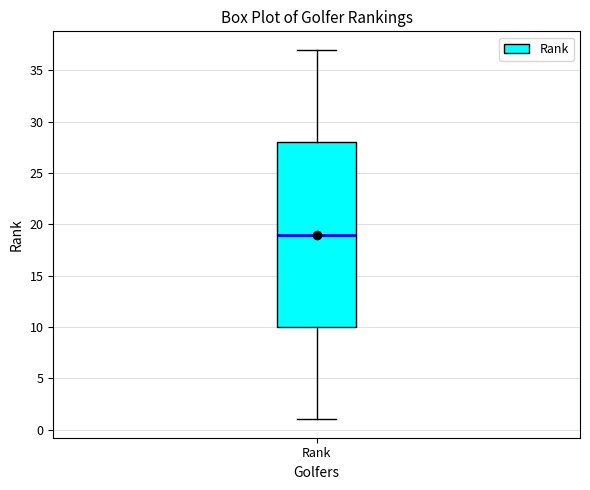

Where does the median line of the box for Rank sit on the y-axis? The values are not printed on the chart, so give them approximately, as read against the axis.

19